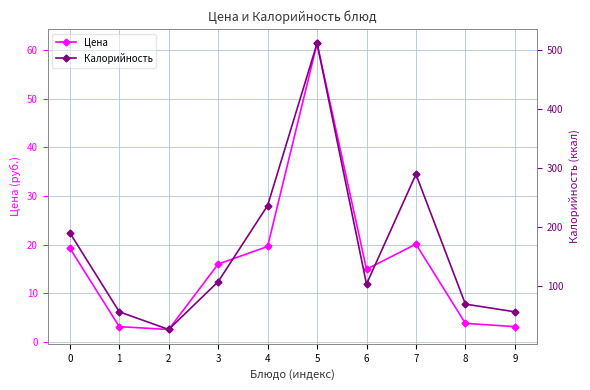

What is the difference between the maximum and minimum values in the Калорийность series?

485.0